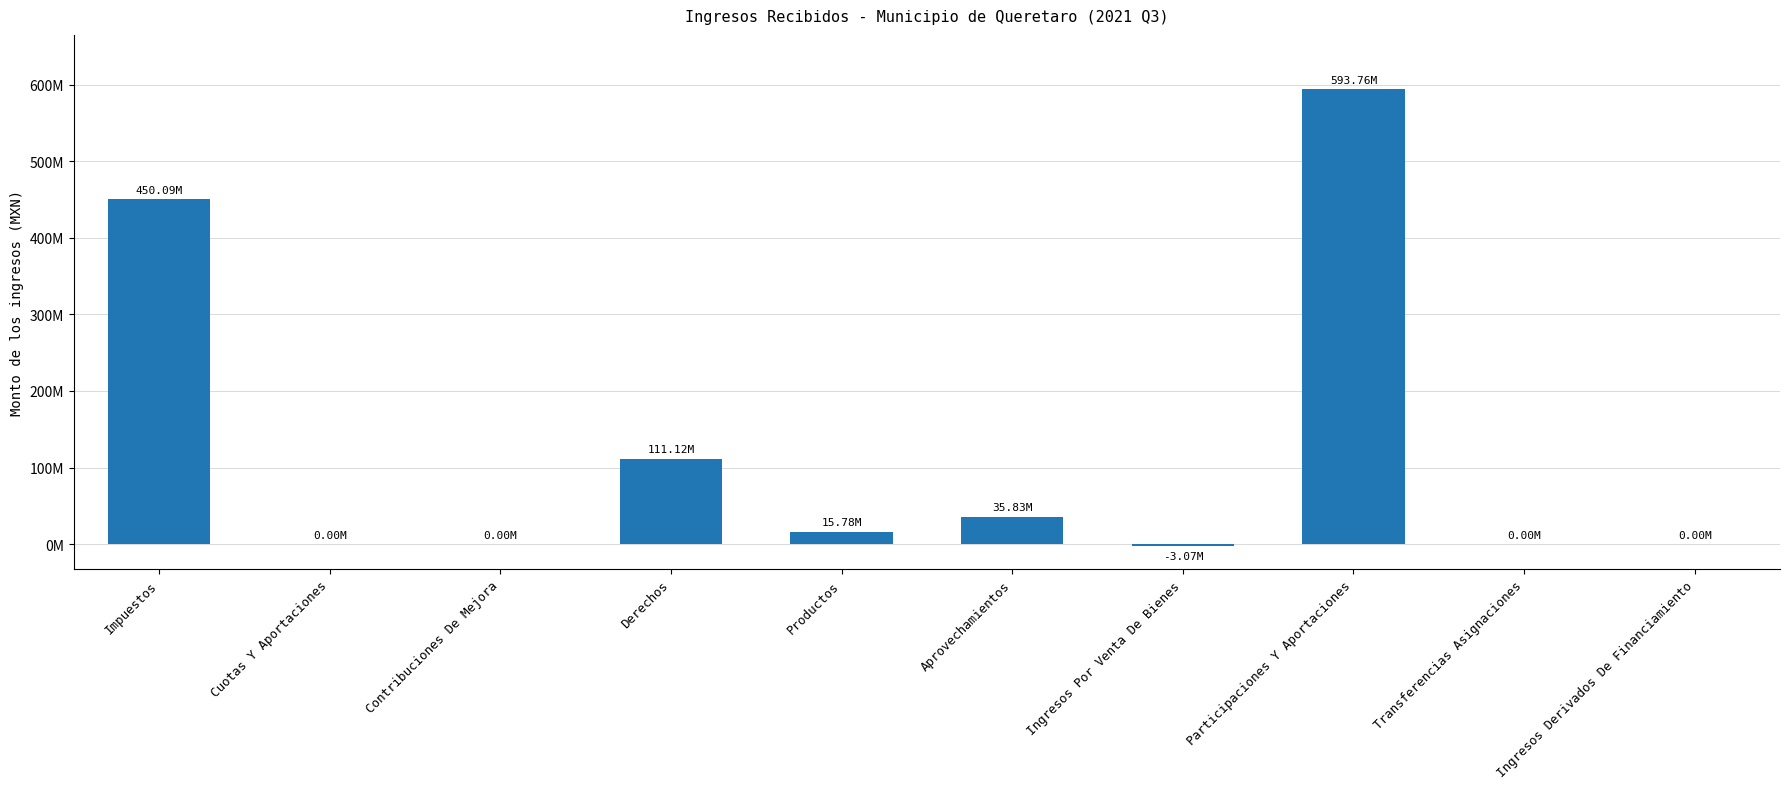

Reading left to right, list all the values displayed in this chart.

Impuestos=450089772.8	Cuotas Y Aportaciones=0.0	Contribuciones De Mejora=0.0	Derechos=111116473.3	Productos=15775889.2	Aprovechamientos=35832491.9	Ingresos Por Venta De Bienes=-3073932.0	Participaciones Y Aportaciones=593763672.8	Transferencias Asignaciones=0.0	Ingresos Derivados De Financiamiento=0.0